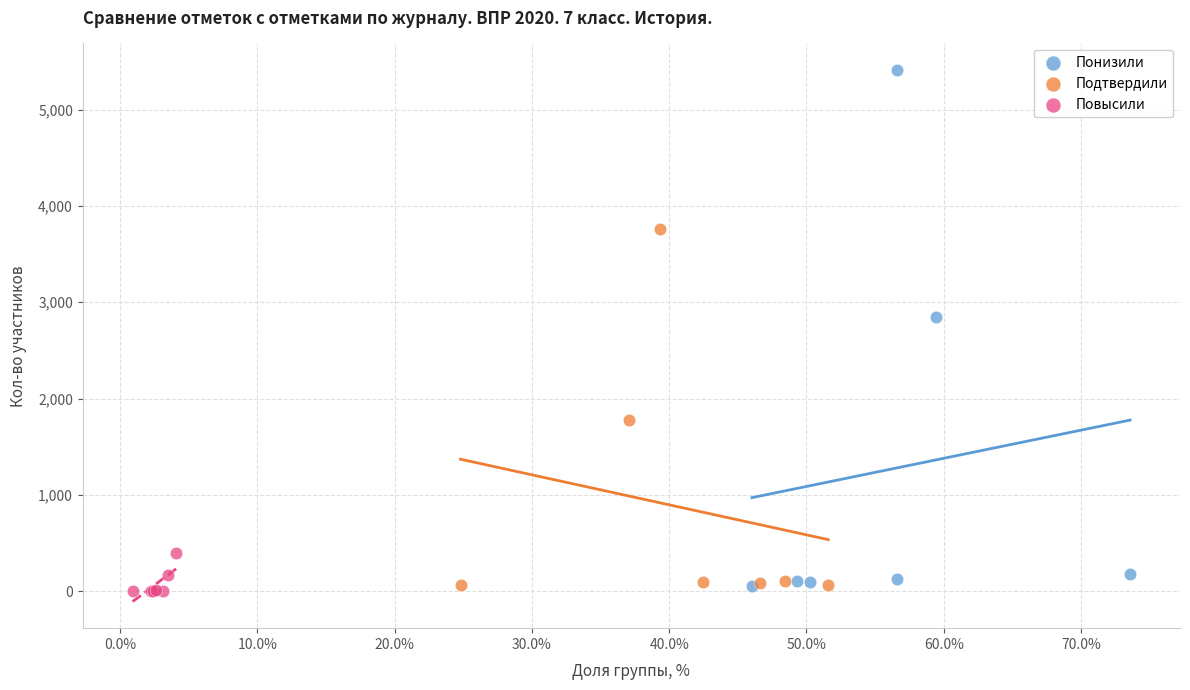

What are all the series names shown in the legend?

Понизили, Подтвердили, Повысили